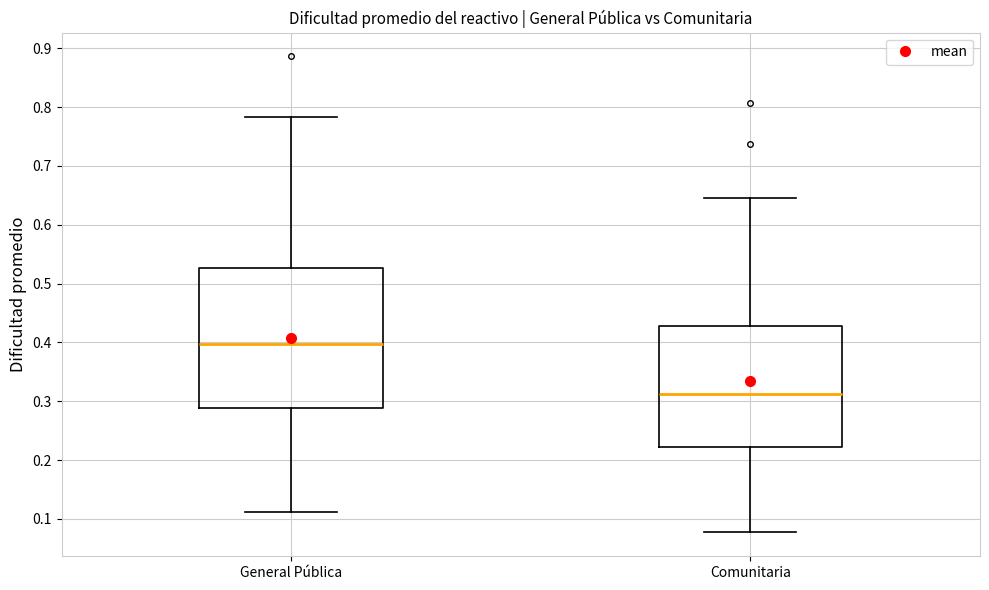

Which box has the highest median line?

General Pública